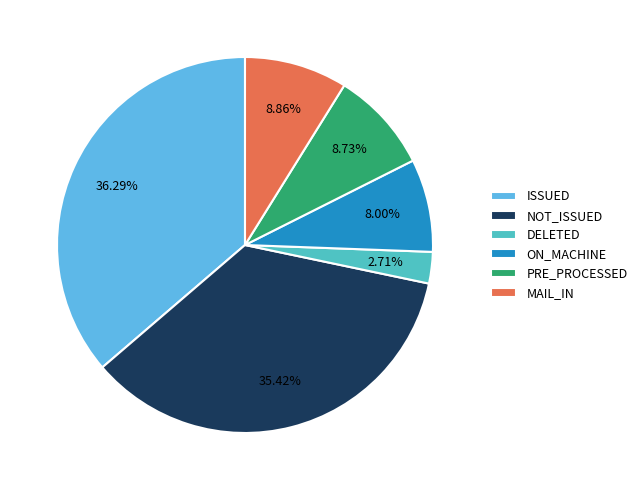

Count the number of slices in the pie.

6